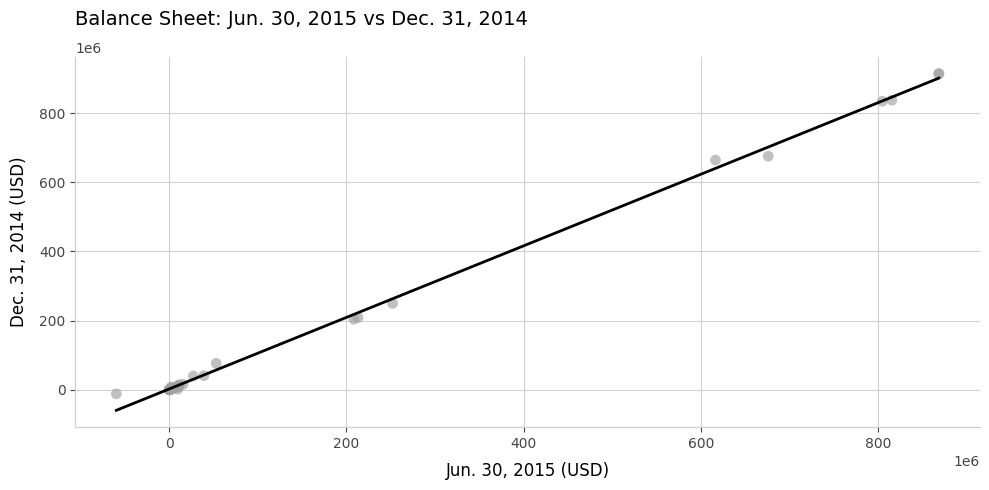

What Y value in the scatter plot is closest to 451164047?

249786156